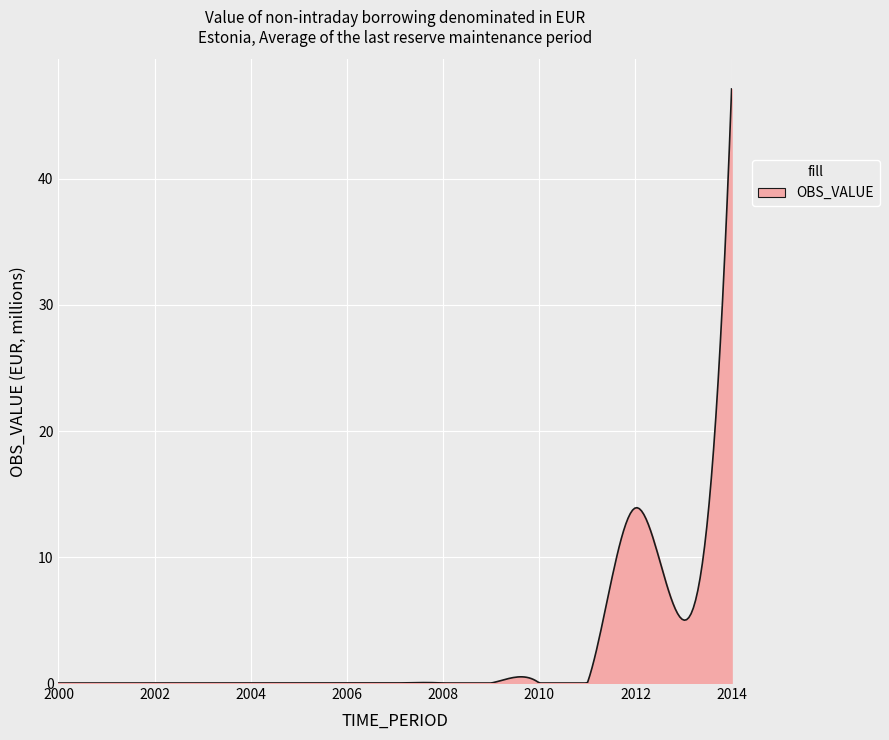

What is the difference between the maximum and minimum values?

47.1